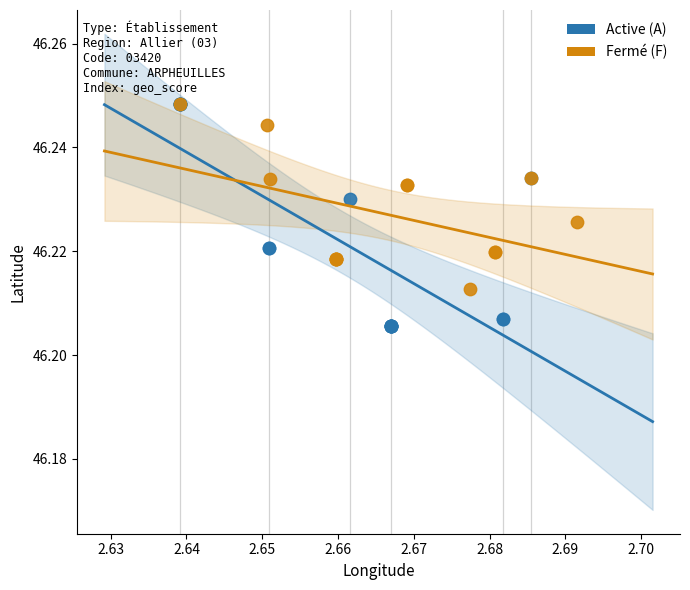

Which series has the widest spread of Y values?

Active (A)